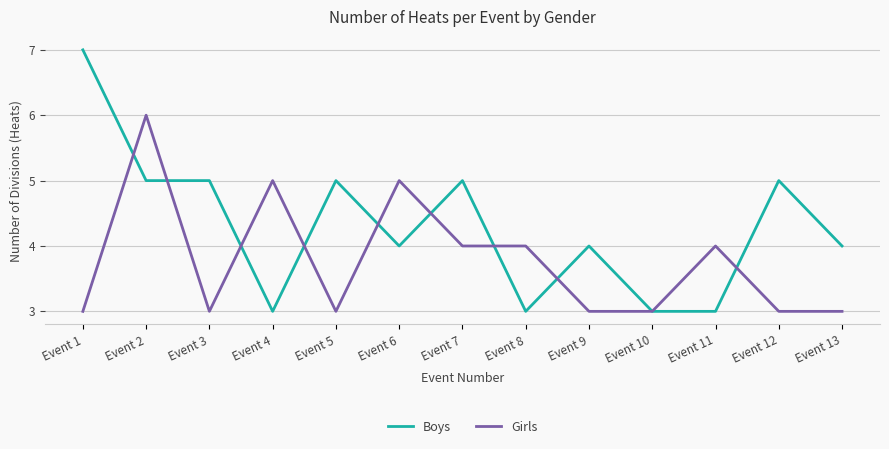

What is the difference between the Girls values at Event 7 and Event 10?

1